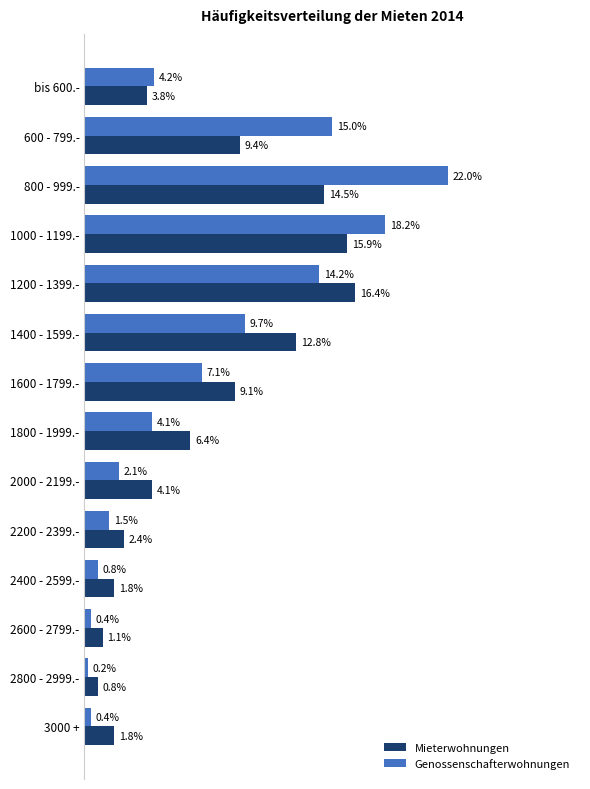

Which series changed the most between bis 600.- and 3000 +?

Genossenschafterwohnungen